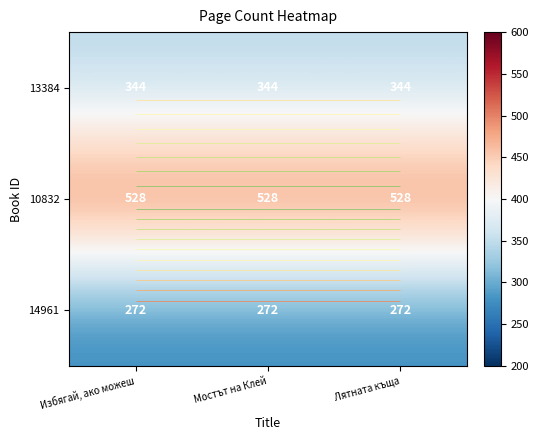

The 10832 series shows 528 at Избягай, ако можеш. True or false?

True